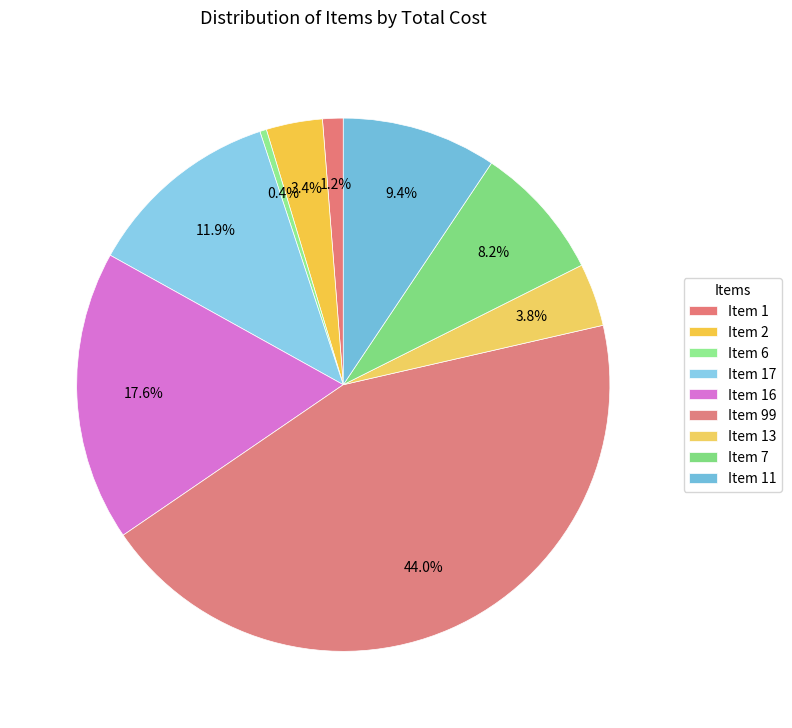

Does Item 11 account for over 50% of the chart?

No